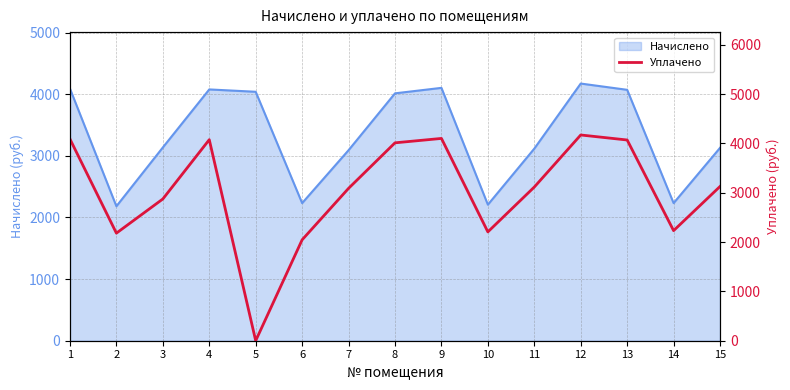

What is the lowest value of the Начислено series?

2181.5